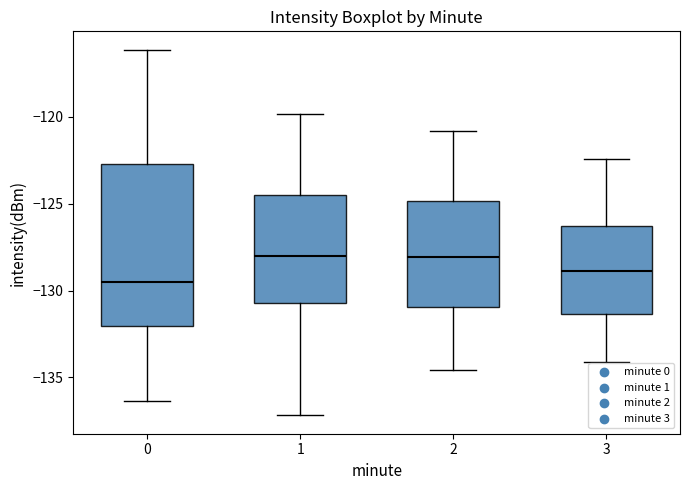

Which box is the tallest, from its lower edge to its upper edge?

0